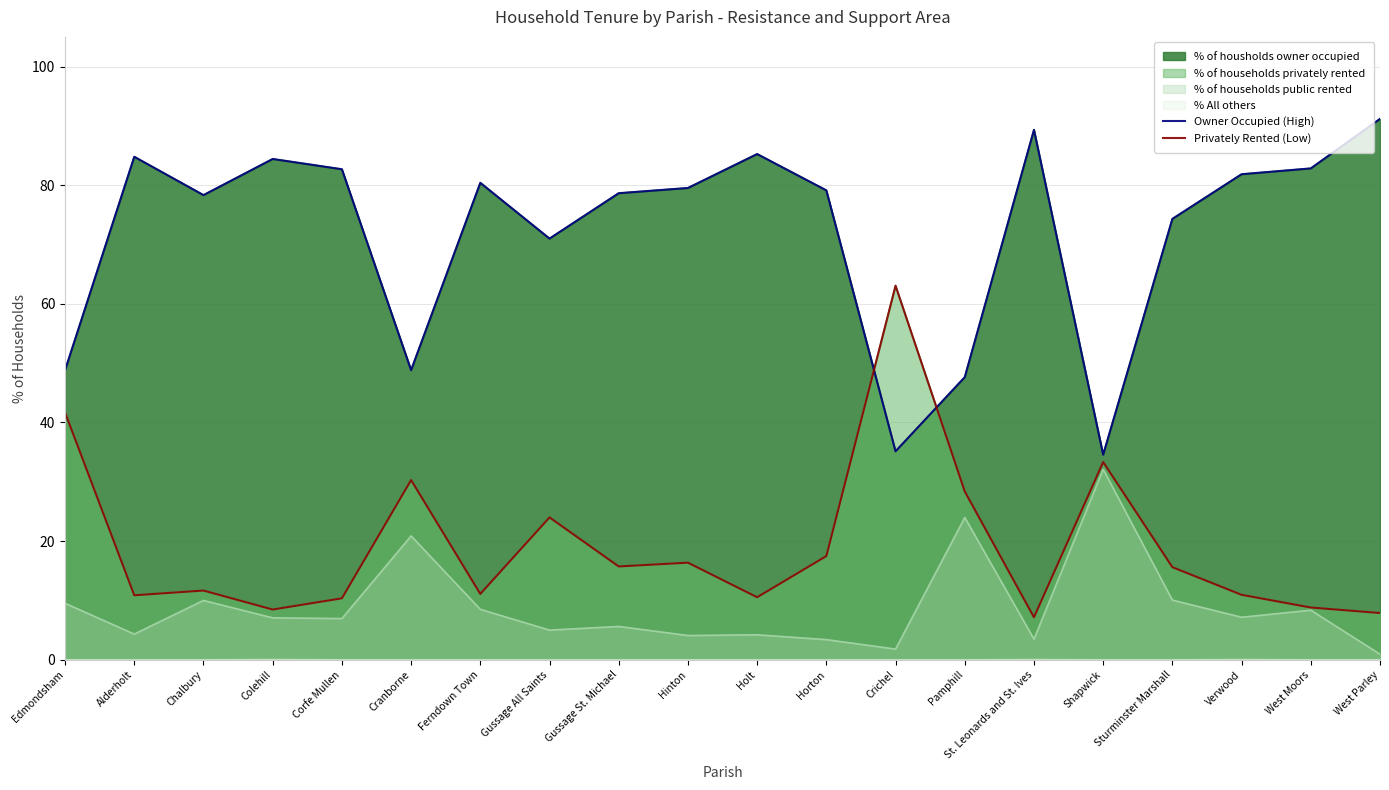

What is the total value across all series at Pamphill?

76.0